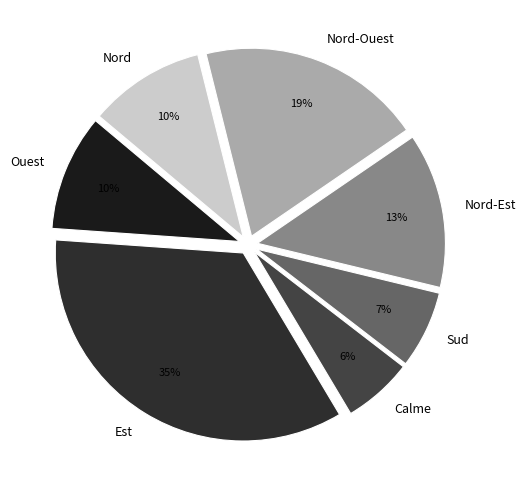

Is there any slice that represents more than half of the pie?

No